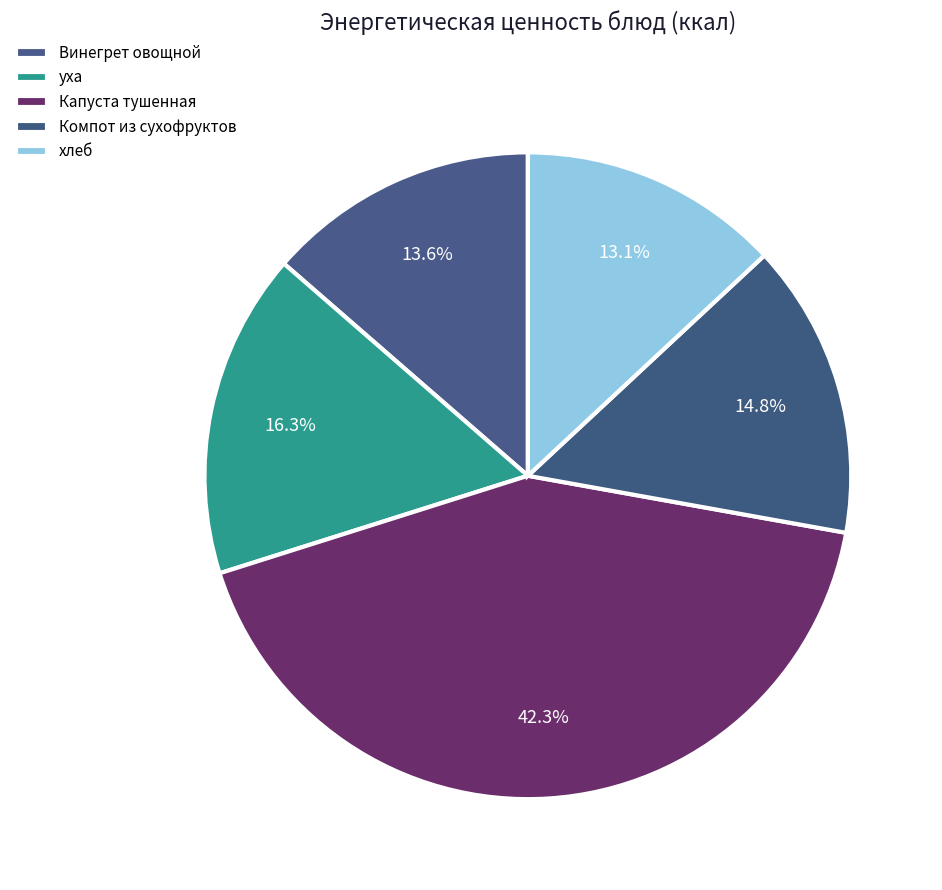

True or false: Винегрет овощной accounts for 14% of the total.

True